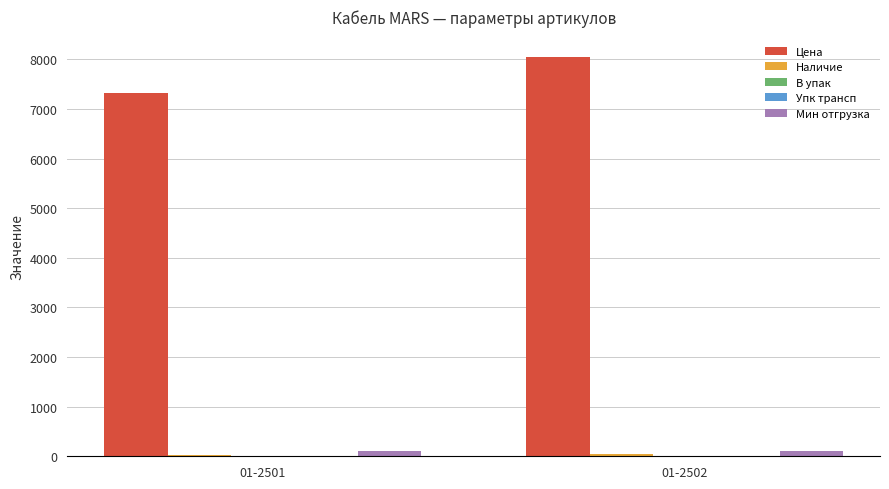

What is the maximum value shown in the chart?

8056.5